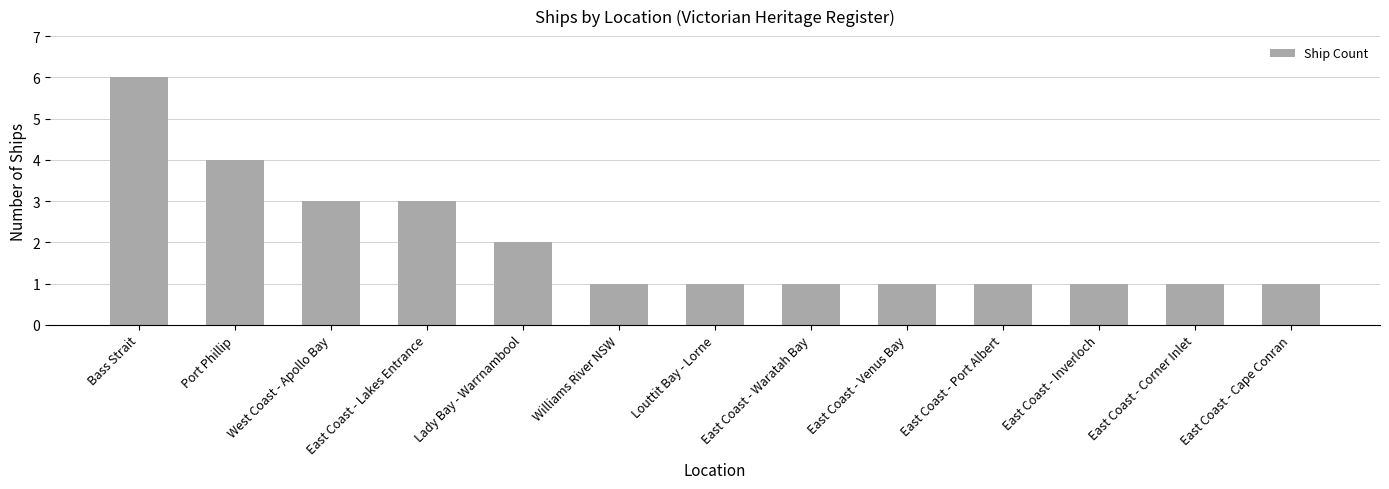

Count the values in the range 1 to 3.

11